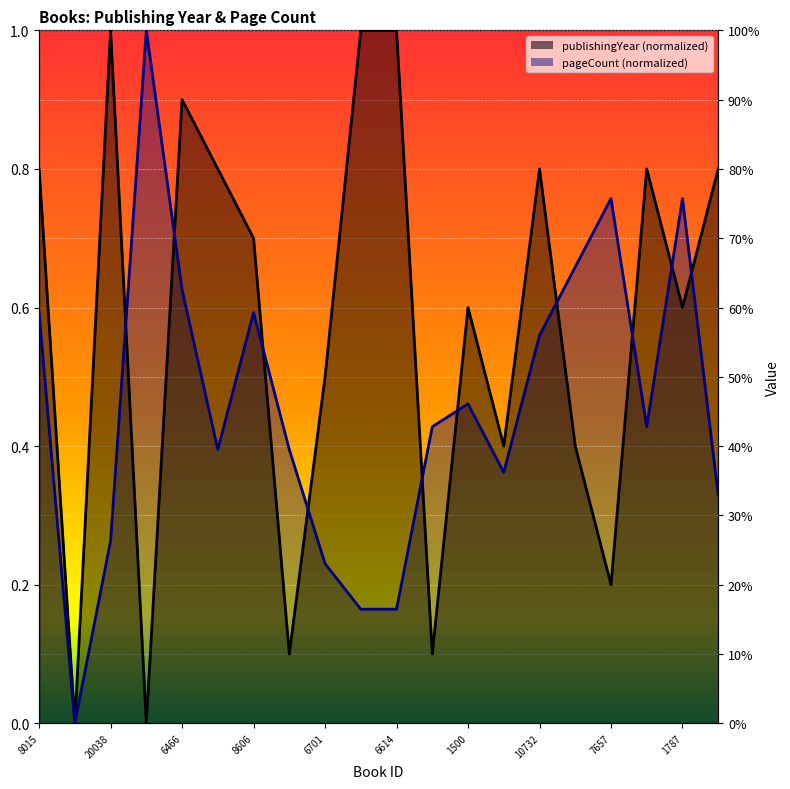

In pageCount, how many points are higher than both neighbors (excluding endpoints)?

5